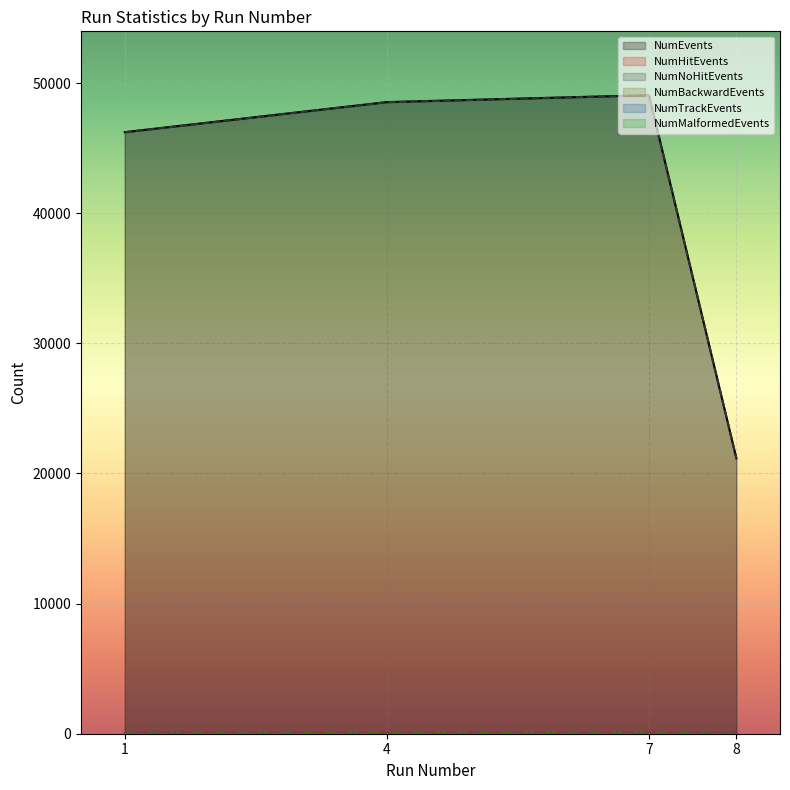

True or false: NumBackwardEvents and NumEvents cross at least once.

False